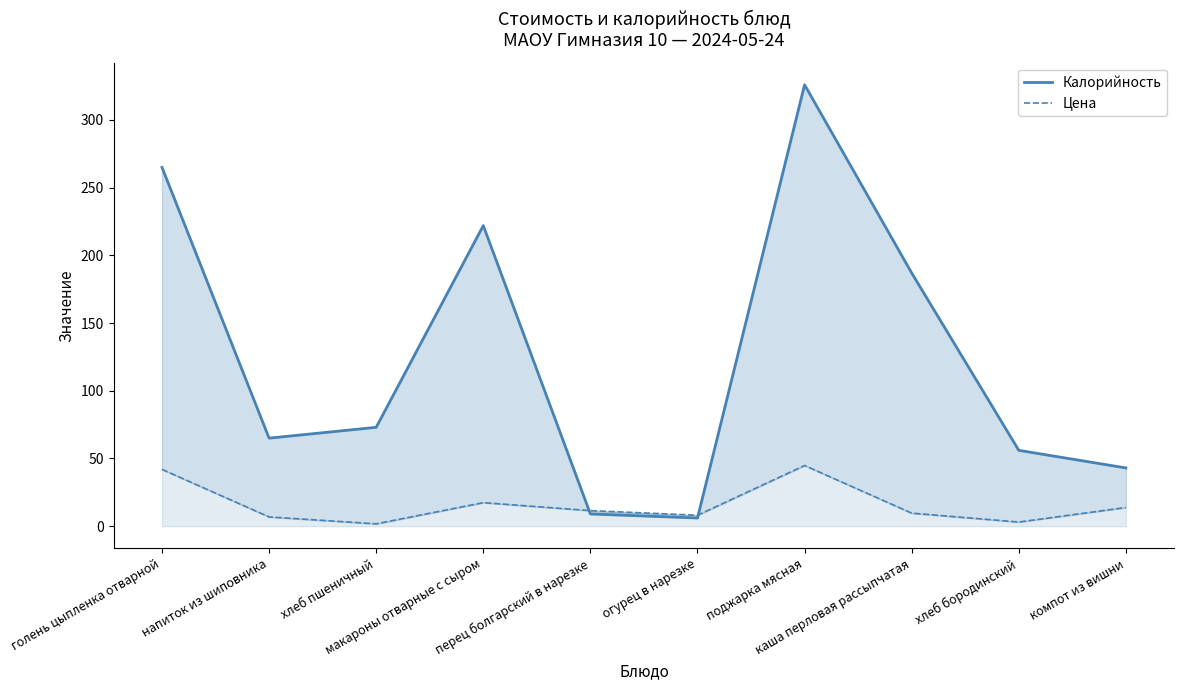

At which label does Цена first exceed 11?

голень цыпленка отварной